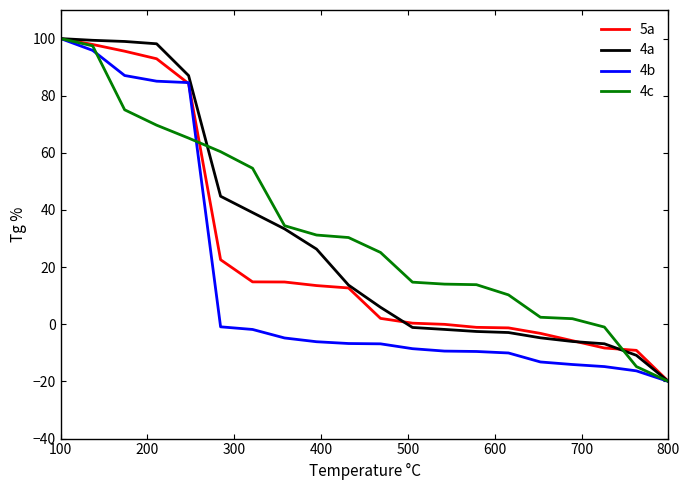

Rank the series by their average value, from lowest to highest.

4b, 5a, 4a, 4c